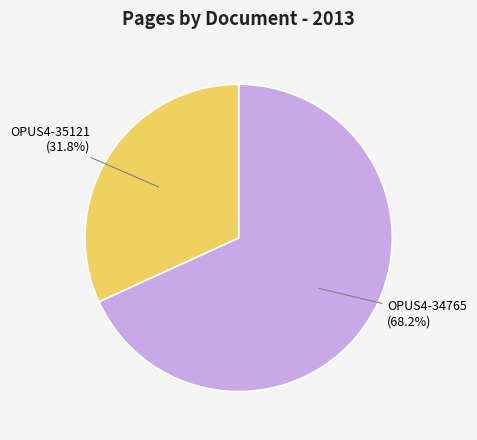

Does OPUS4-35121 account for over 50% of the chart?

No